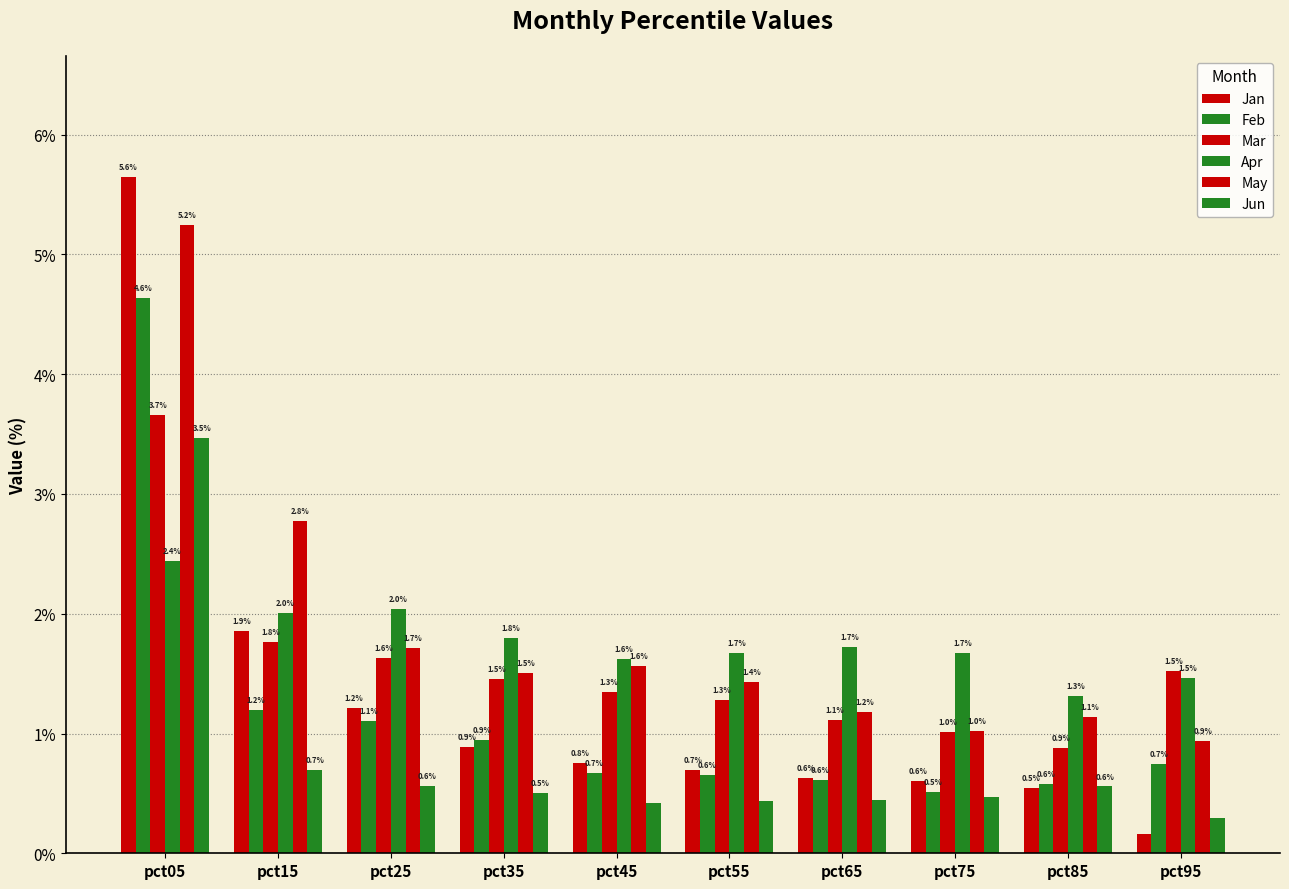

What value does the May series have at pct45?

1.6